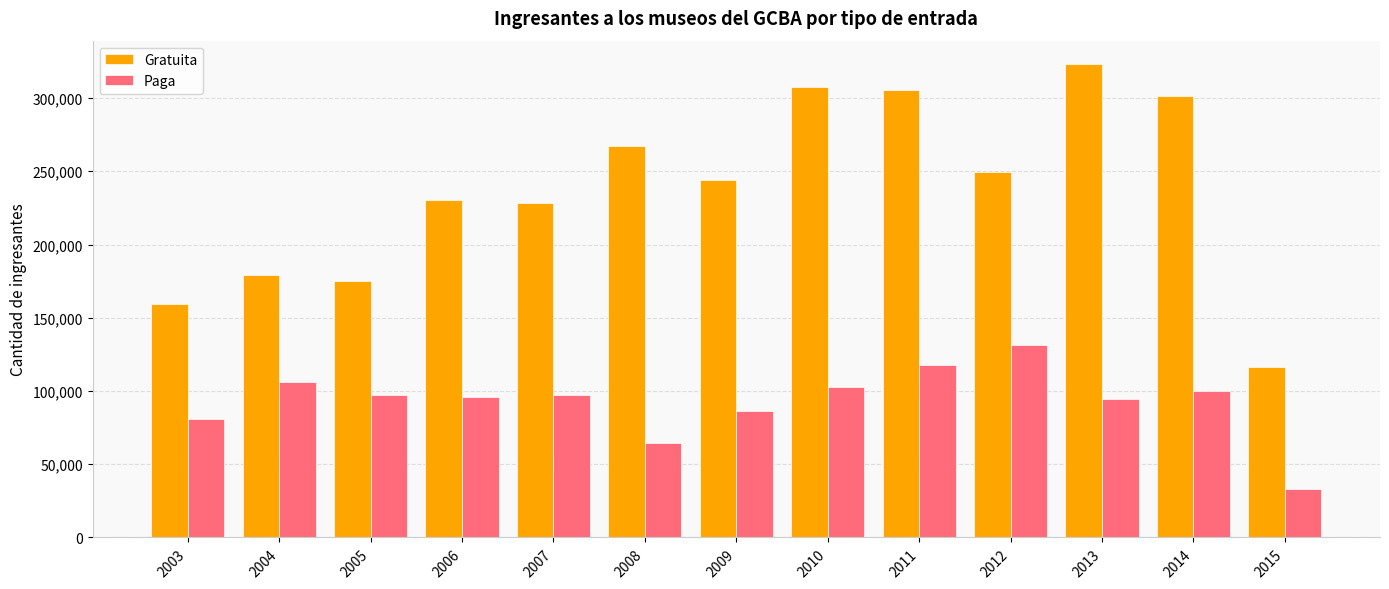

Read the Gratuita value at 2008, to the nearest 10.

267180